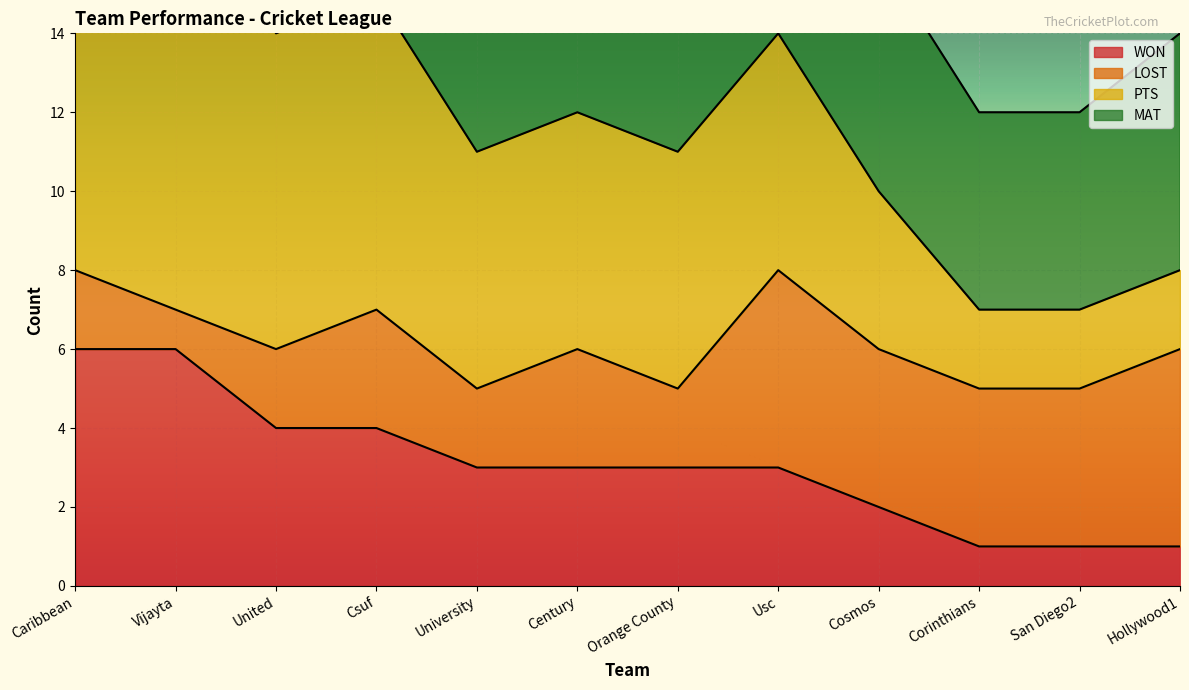

What is the spread (max minus min) of values at Hollywood1?

7